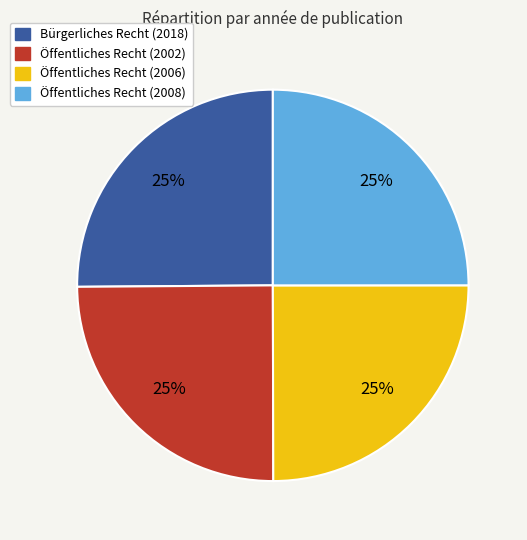

How many segments does this pie chart have?

4